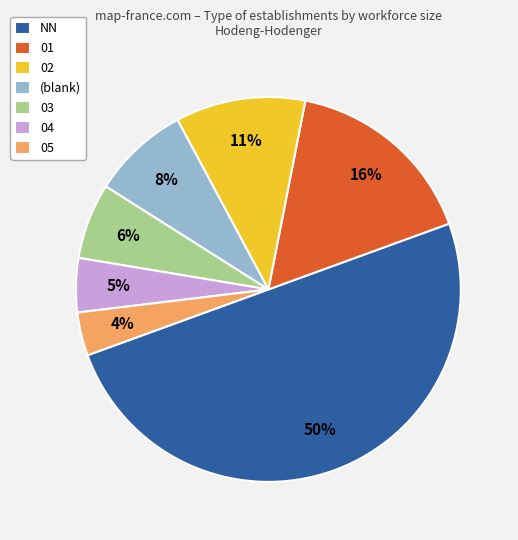

To the nearest percent, what percentage of the pie is 01?

16%